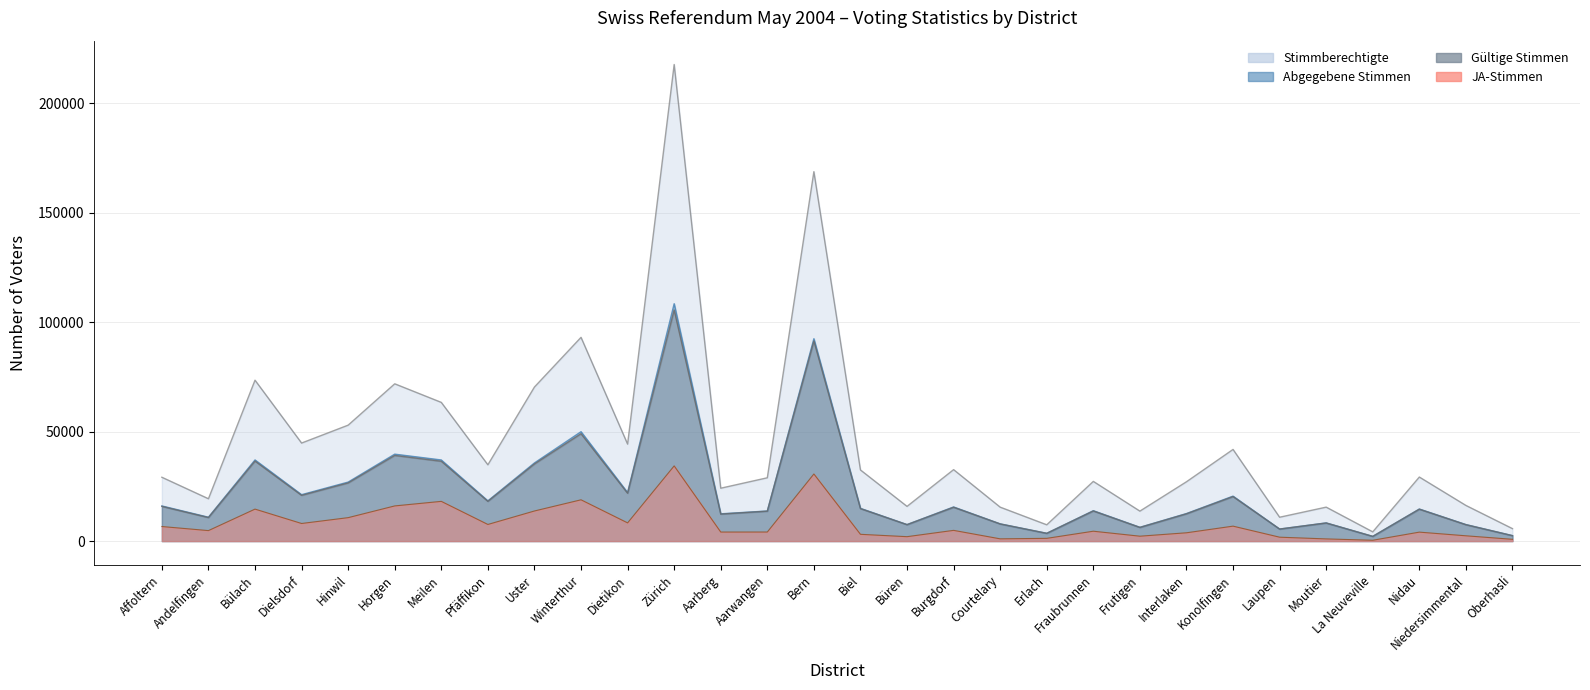

True or false: Stimmberechtigte and Abgegebene Stimmen intersect in this chart.

False